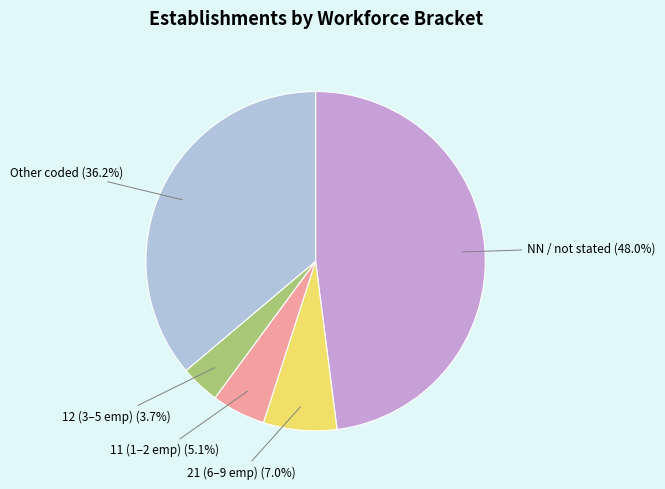

Is there any slice that represents more than half of the pie?

No